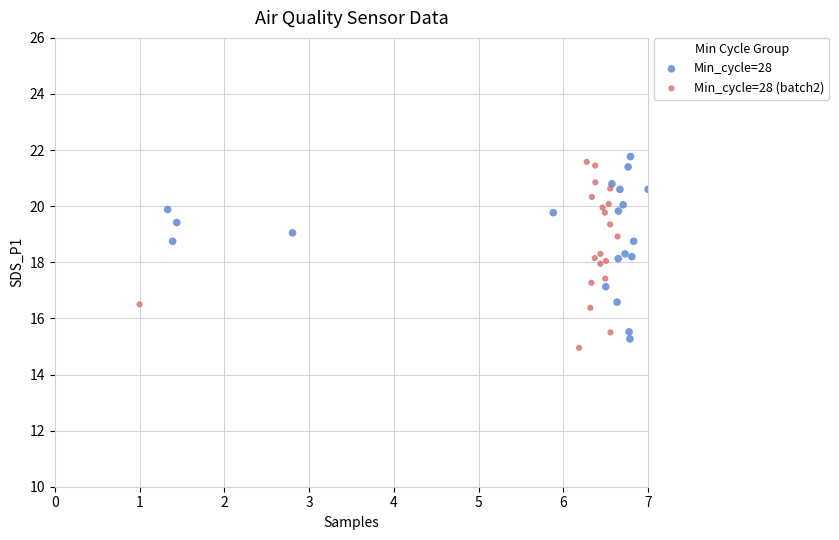

What are all the series names shown in the legend?

Min_cycle=28, Min_cycle=28 (batch2)